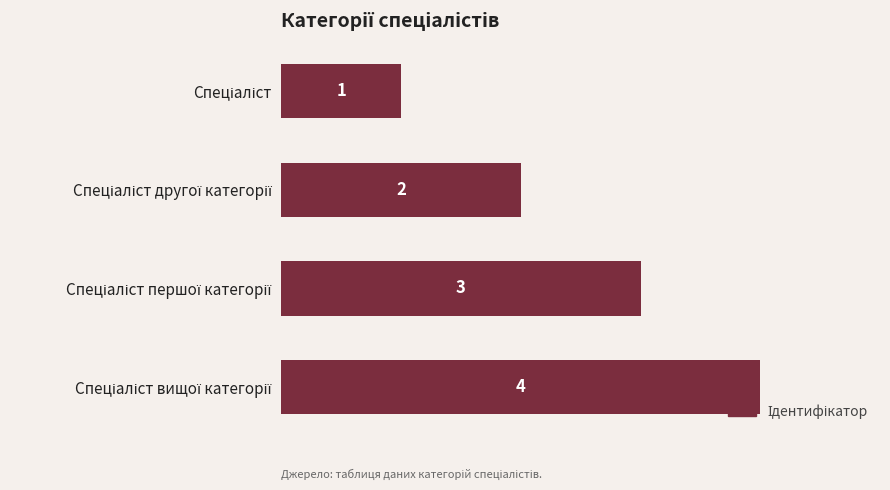

What is the greatest value displayed?

4